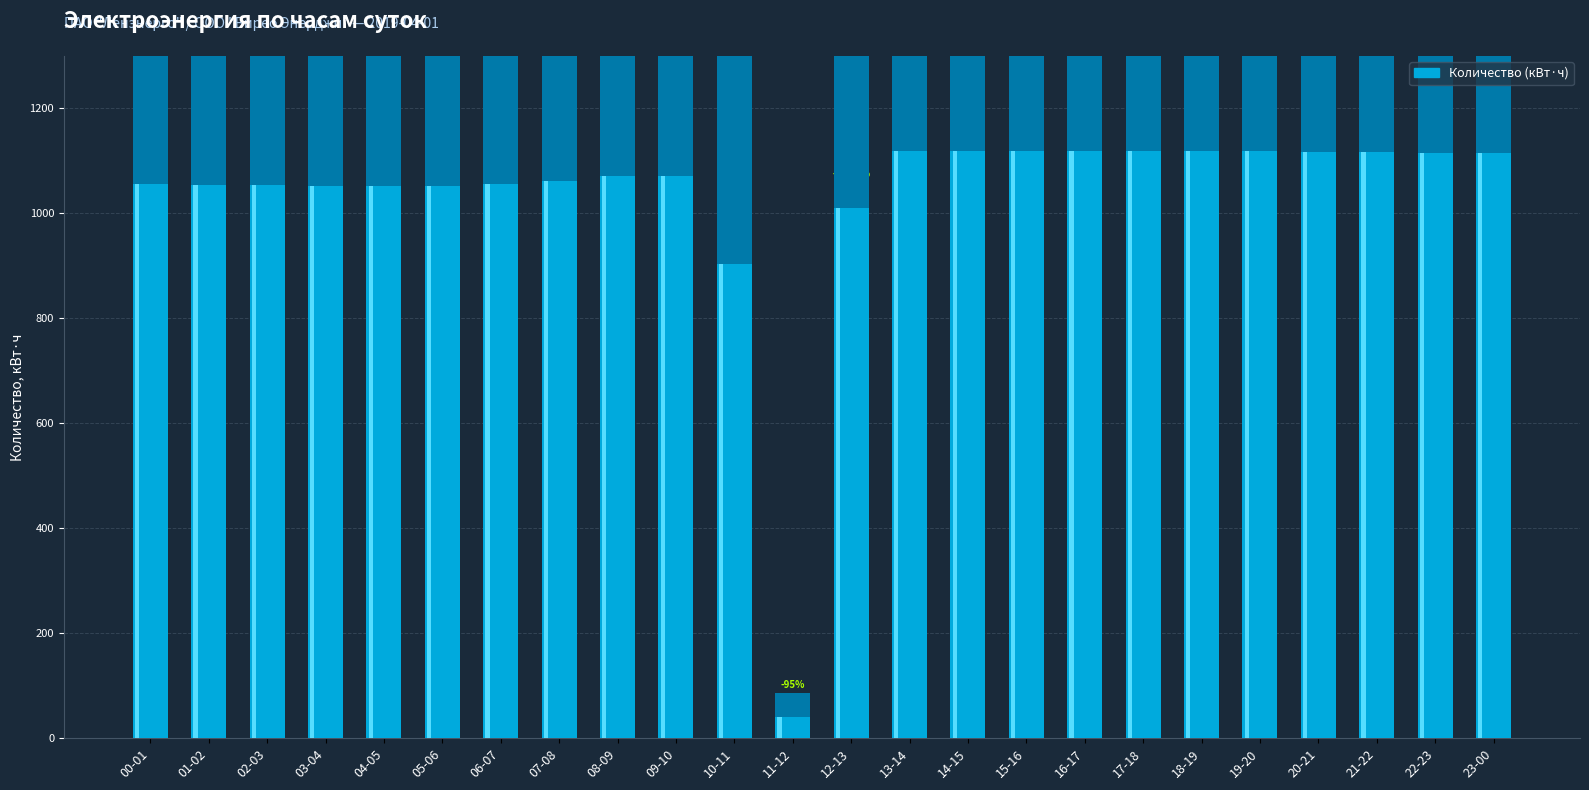

Which category has the highest value across all series?

13-14